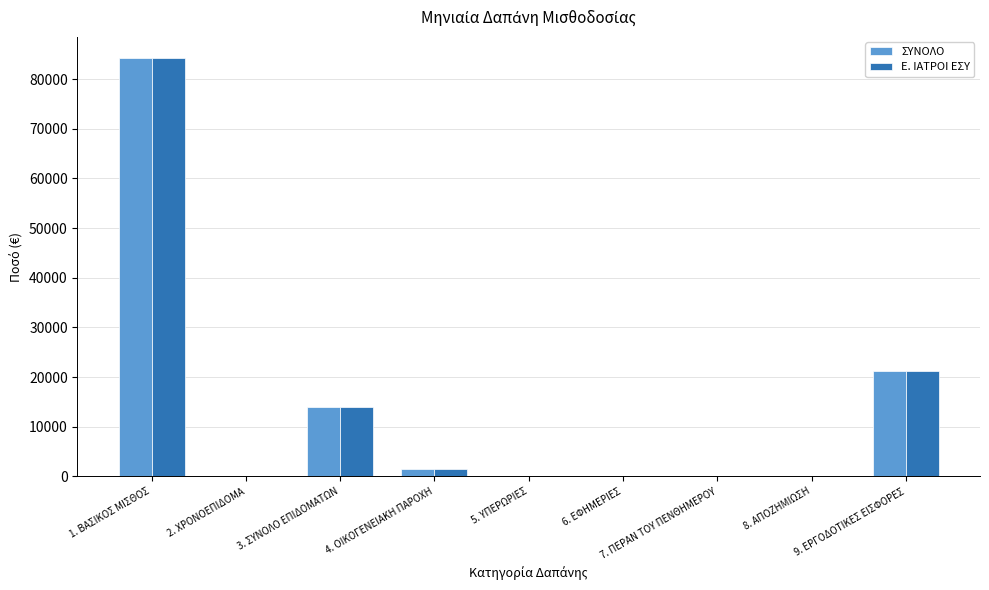

What is the maximum value shown in the chart?

84286.1